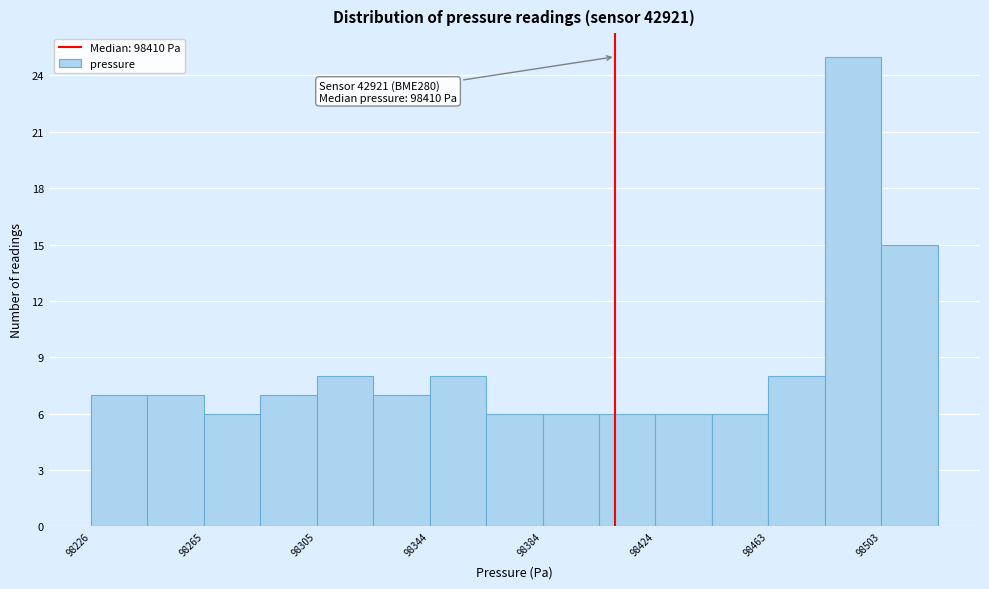

Around what value on the x-axis is the tallest bar? Give the approximate position of its centre, as read against the axis.

98495